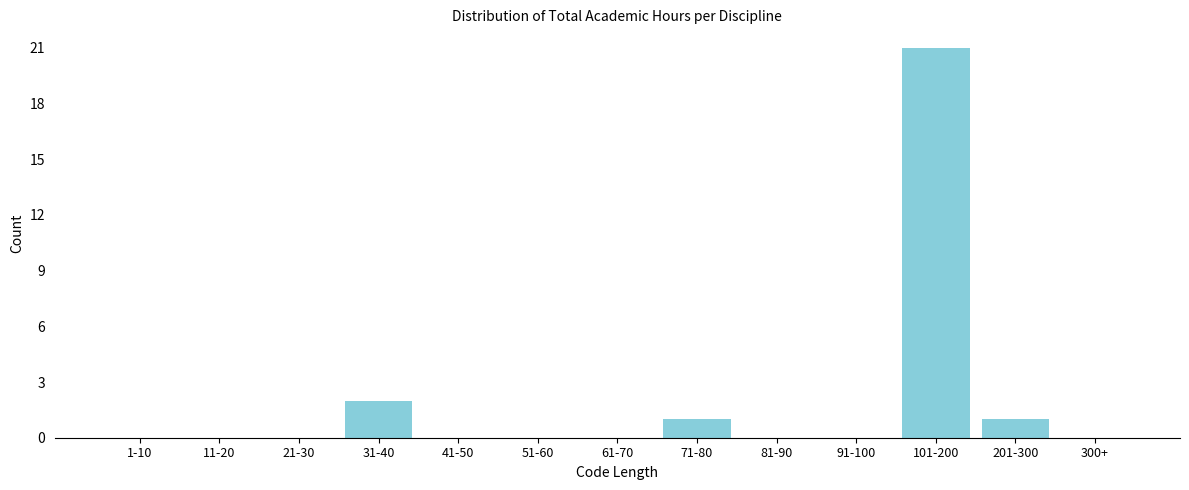

Reading left to right, transcribe all the data shown in this chart.

1-10=0	11-20=0	21-30=0	31-40=2	41-50=0	51-60=0	61-70=0	71-80=1	81-90=0	91-100=0	101-200=21	201-300=1	300+=0